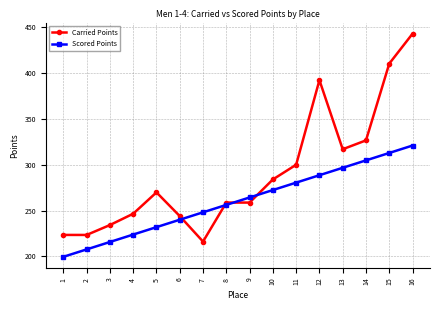

At which category does the chart reach its peak across all series?

16